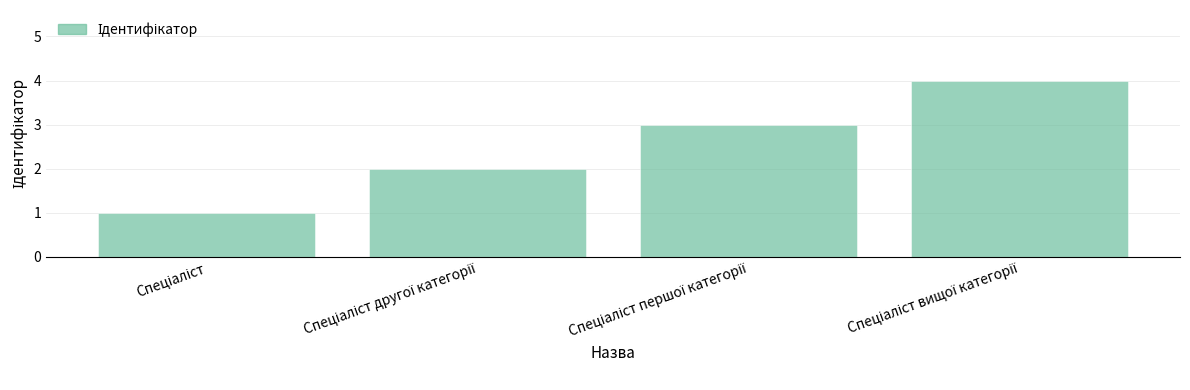

What is the sum of all values?

10